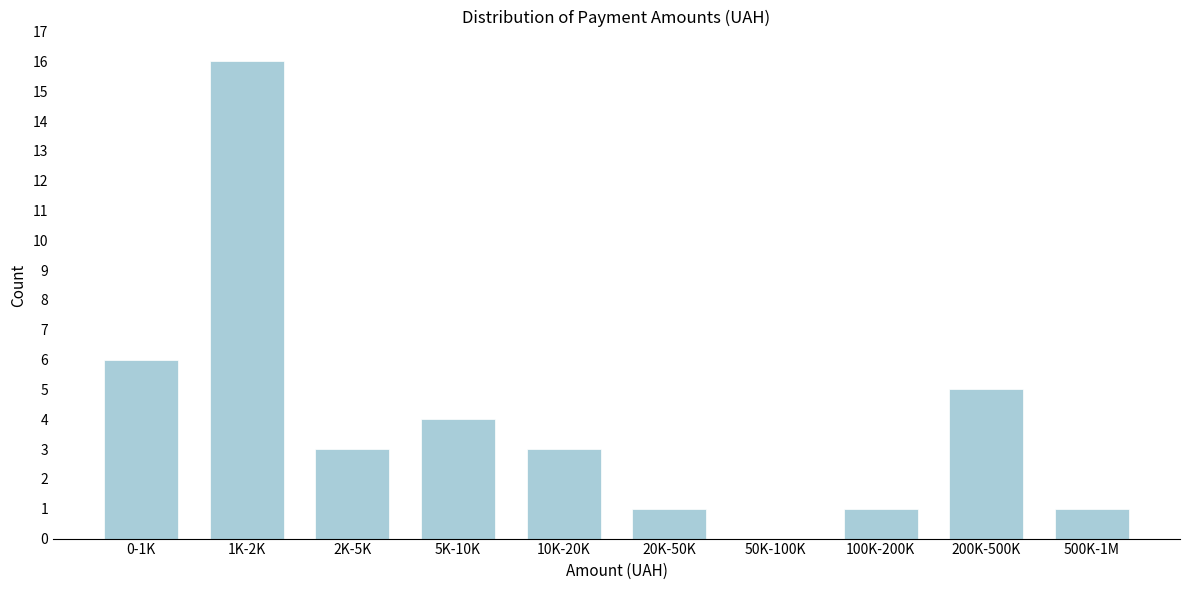

Reading left to right, list all the values displayed in this chart.

0-1K=6	1K-2K=16	2K-5K=3	5K-10K=4	10K-20K=3	20K-50K=1	50K-100K=0	100K-200K=1	200K-500K=5	500K-1M=1